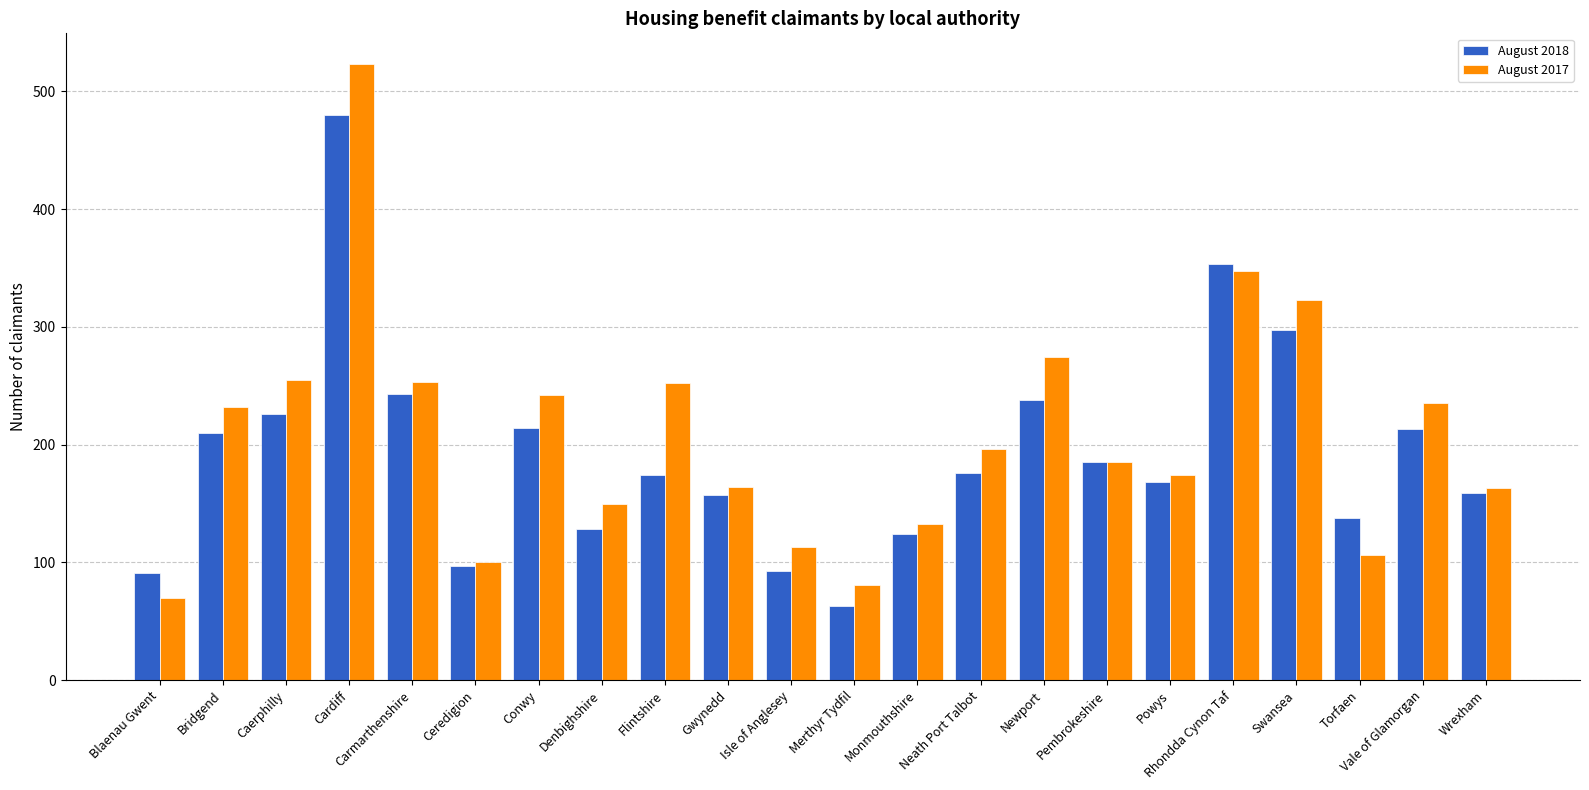

Which category has the highest value across all series?

Cardiff